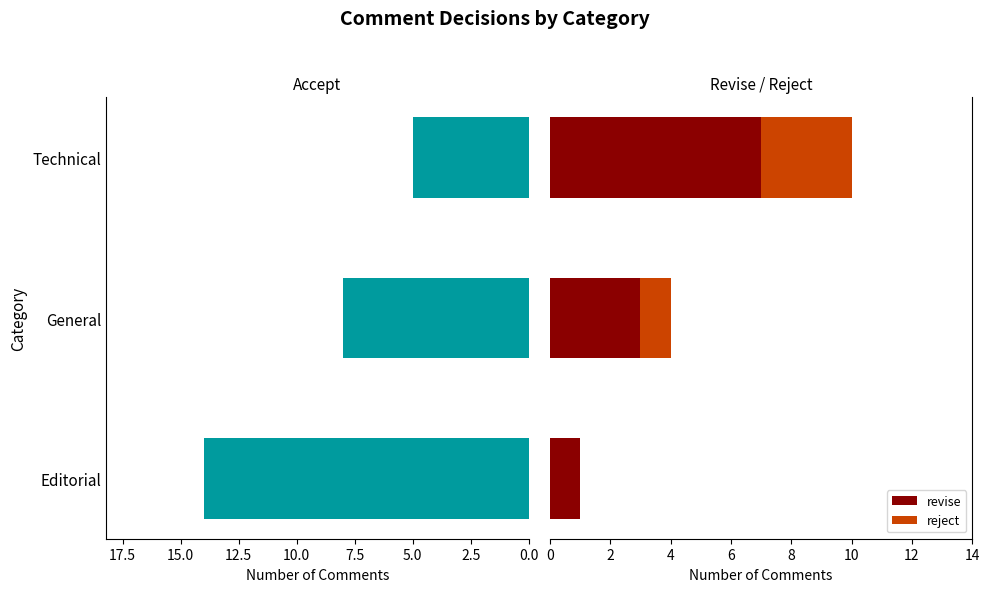

Reading right to left, extract all data points from this chart.

accept: 5	8	14
revise: 7	3	1
reject: 3	1	0